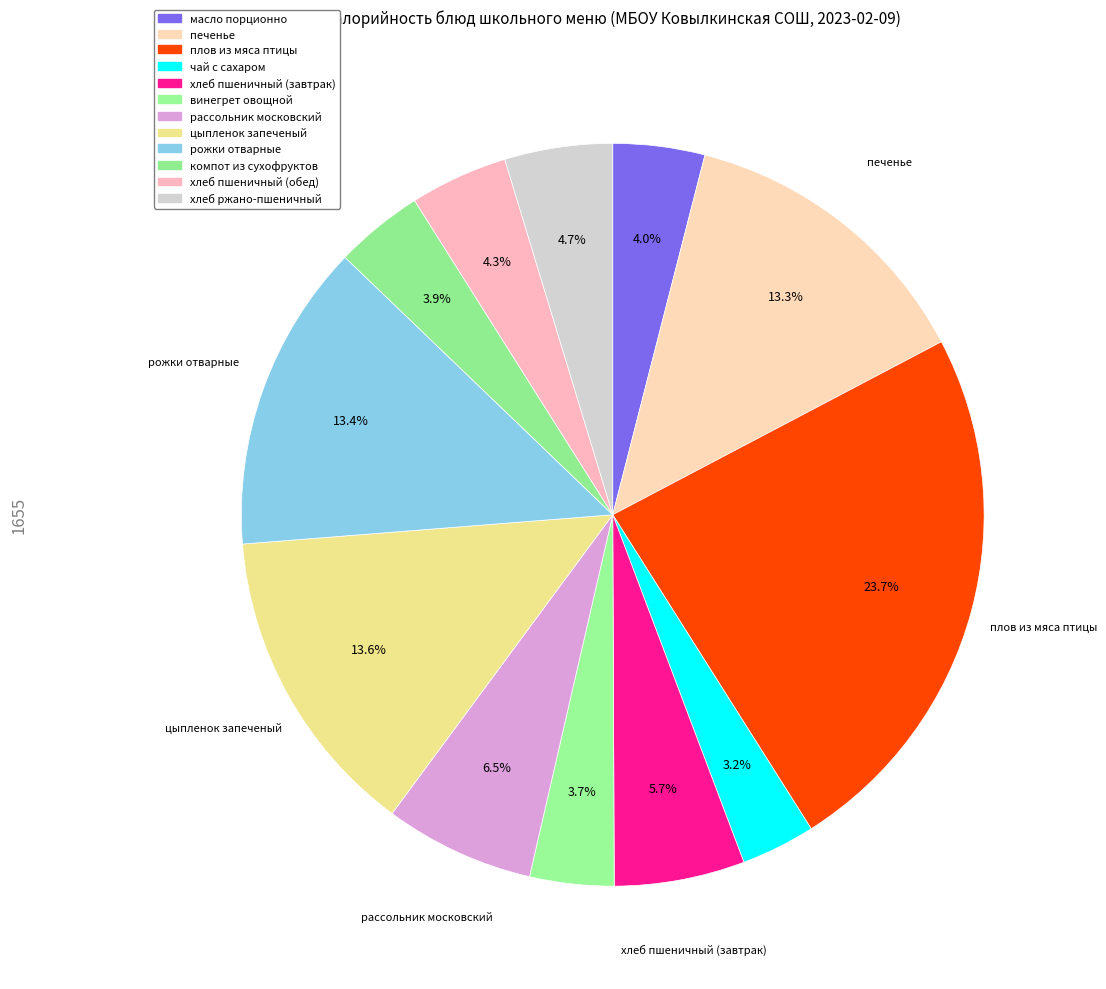

Count the number of slices in the pie.

12